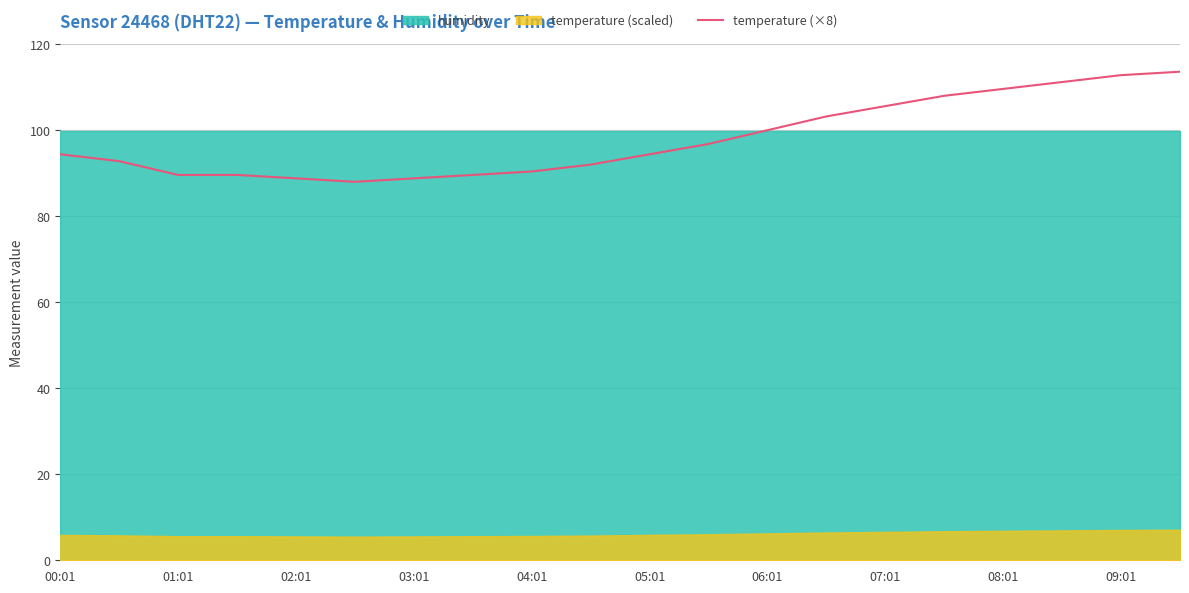

Is it true that the value at 06:01 is 100.0?

True